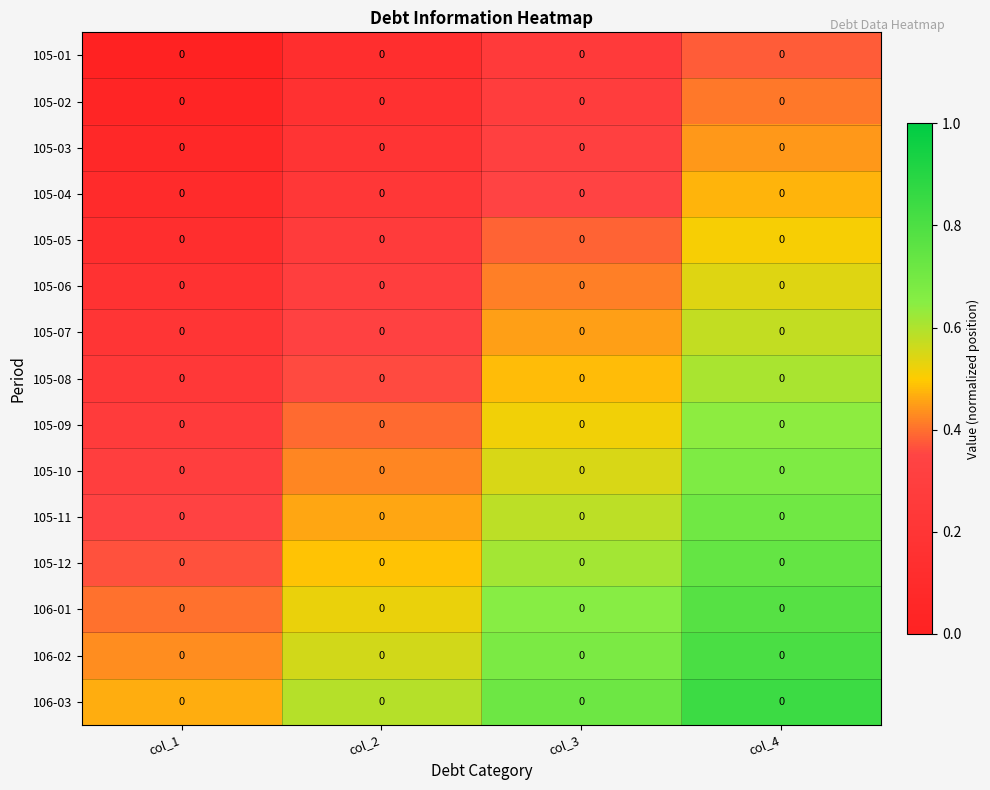

Read the 105-11 value at col_2.

0.5